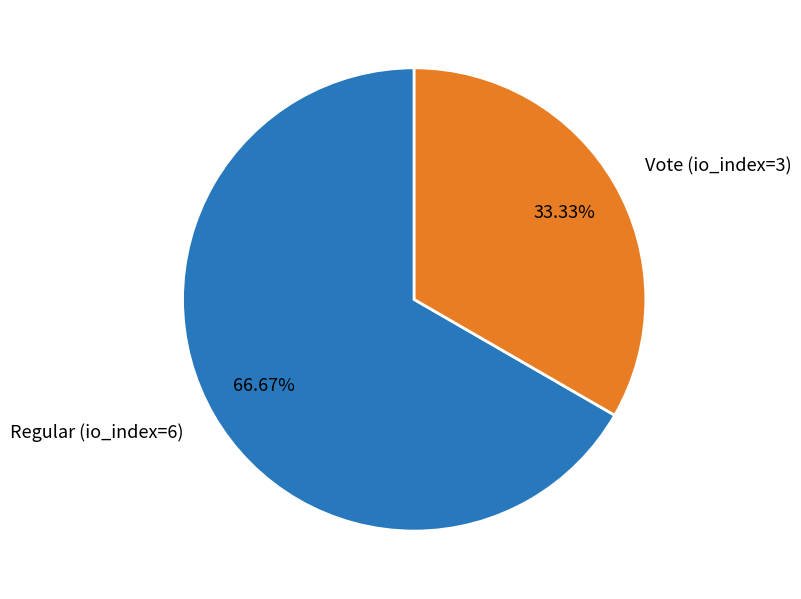

What percentage is NOT represented by Regular (io_index=6)?

33.3%